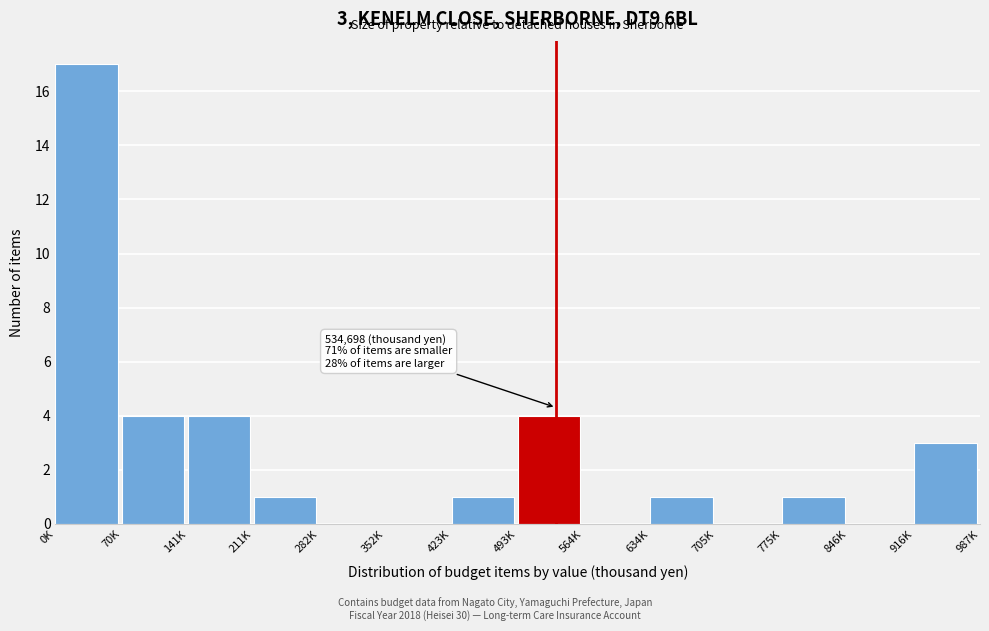

Reading right to left, extract all data points from this chart.

916K=3	846K=0	775K=1	705K=0	634K=1	564K=0	493K=4	423K=1	352K=0	282K=0	211K=1	141K=4	70K=4	0K=17